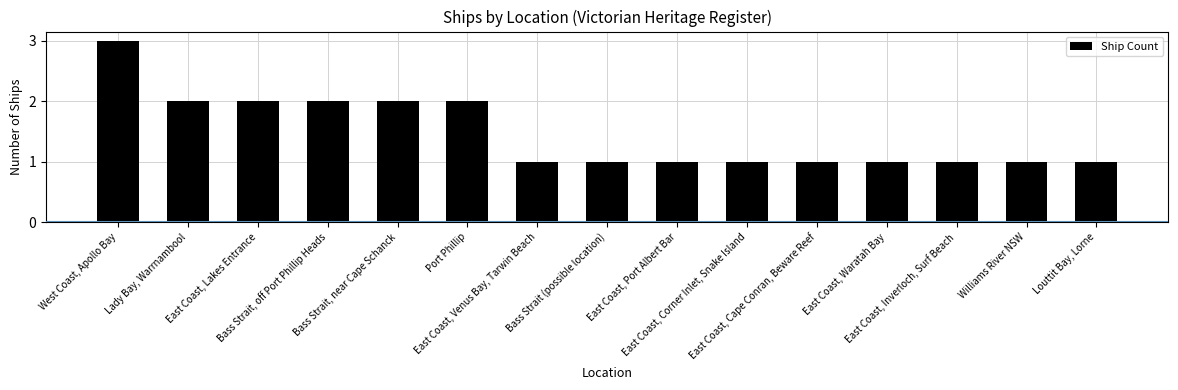

What is the sum of the values at East Coast, Inverloch, Surf Beach and East Coast, Corner Inlet, Snake Island?

2